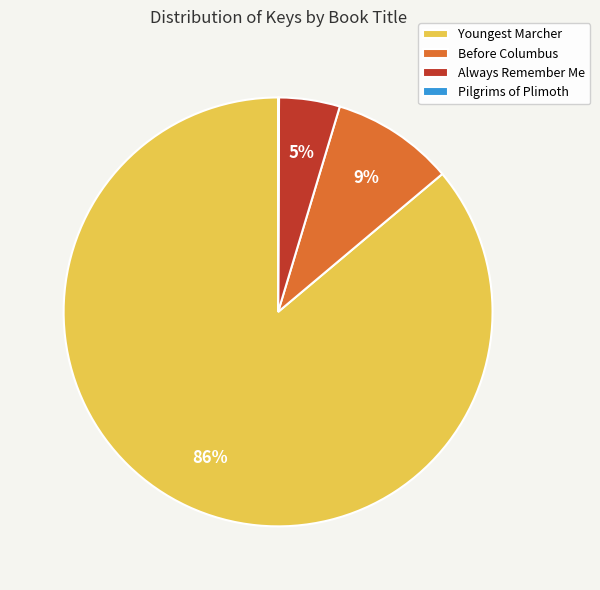

What is the ratio of the value at Always Remember Me to the value at Youngest Marcher?

0.1